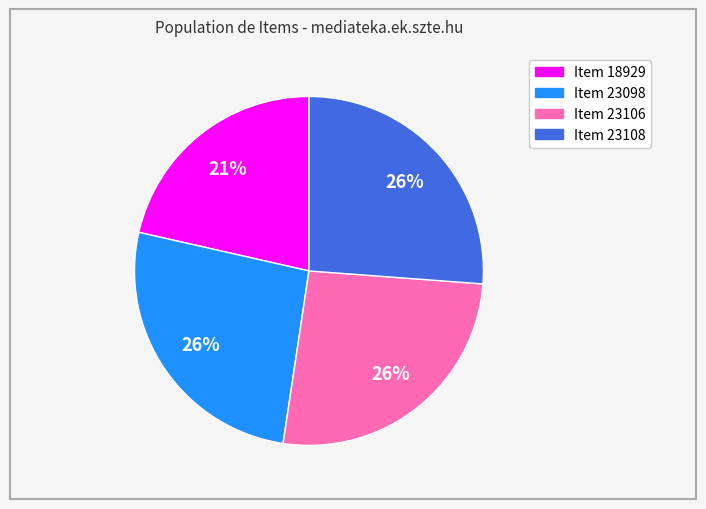

Does Item 18929 account for over 50% of the chart?

No